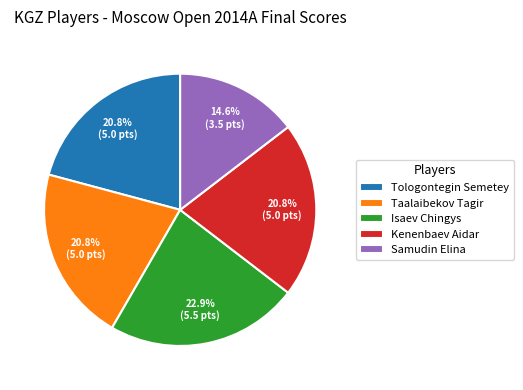

Does any single category account for the majority?

No